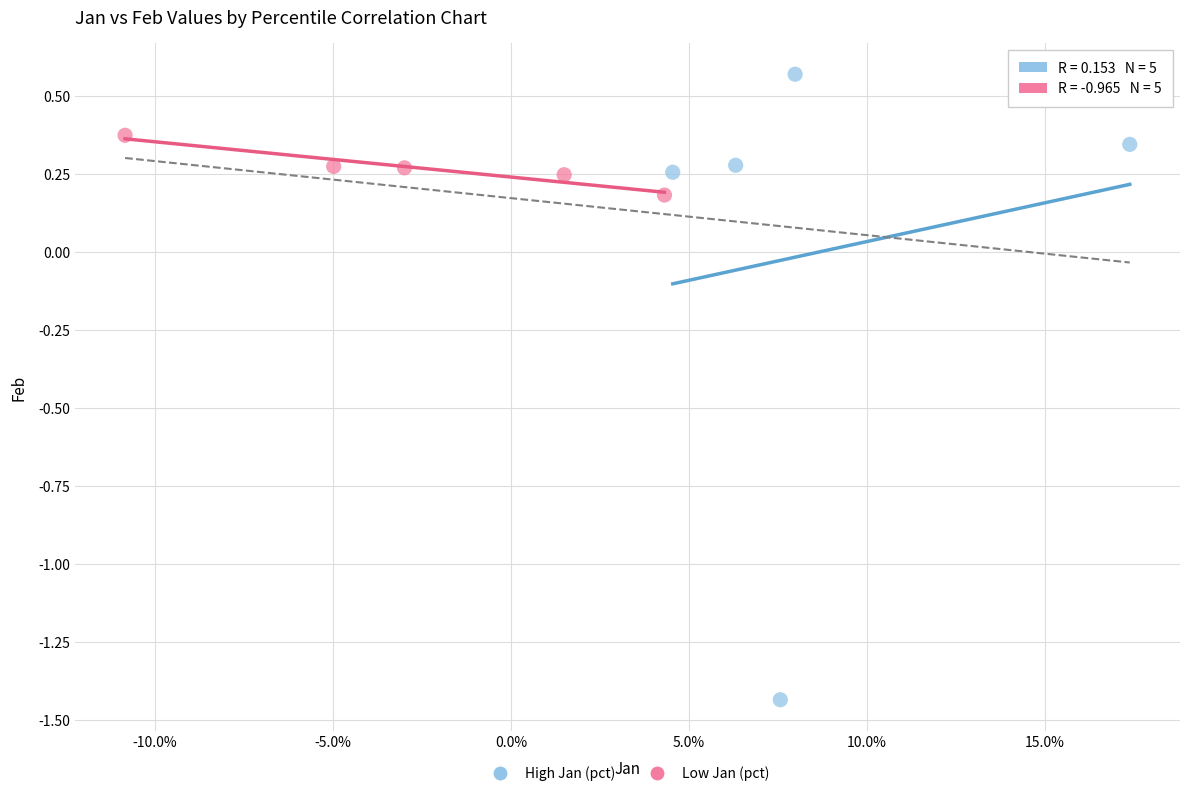

Which series has the widest spread of Y values?

High Jan (pct)